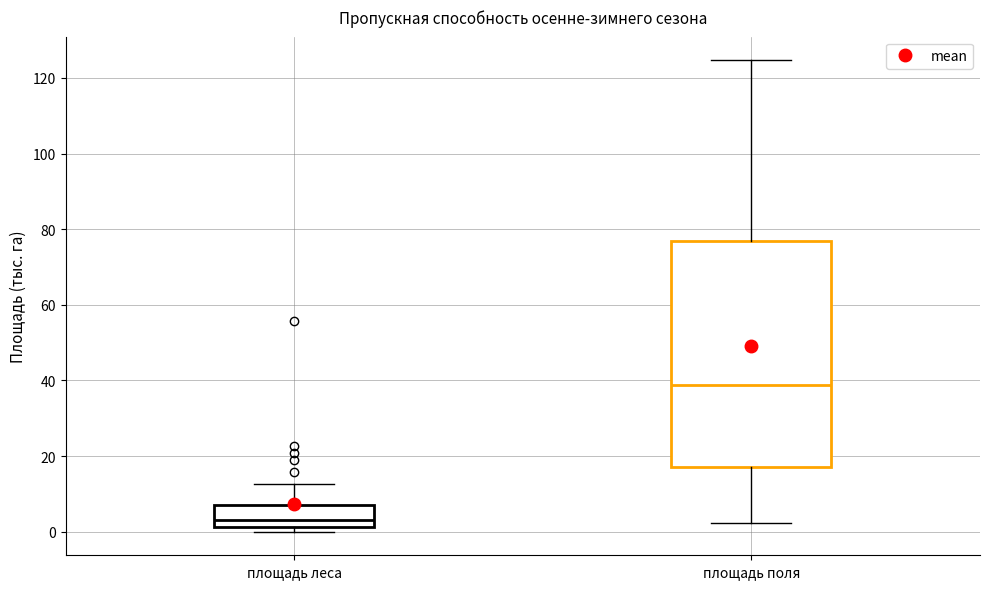

Comparing the boxes themselves (not the whiskers), which one is the tallest?

площадь поля